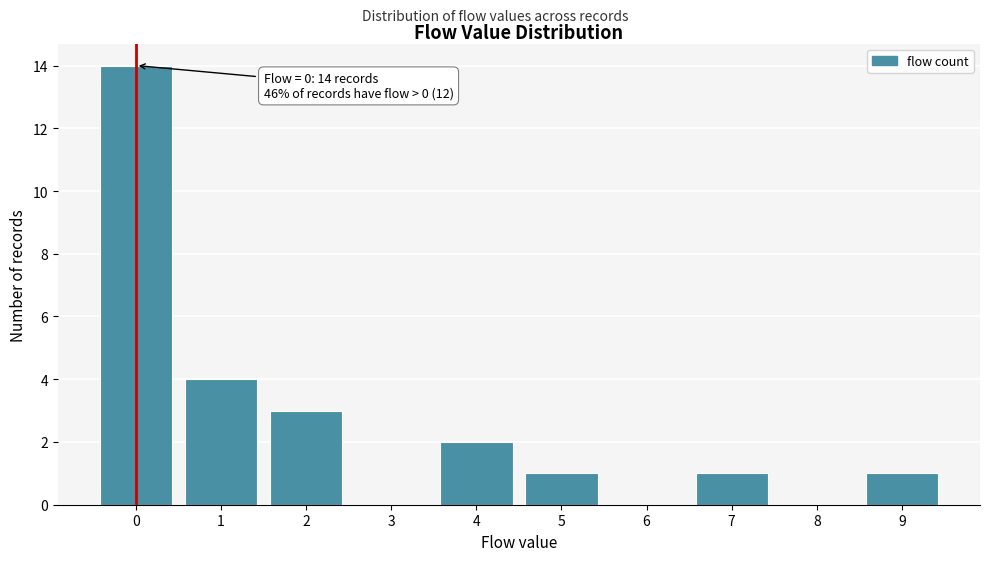

Reading right to left, extract all data points from this chart.

9=1	8=0	7=1	6=0	5=1	4=2	3=0	2=3	1=4	0=14